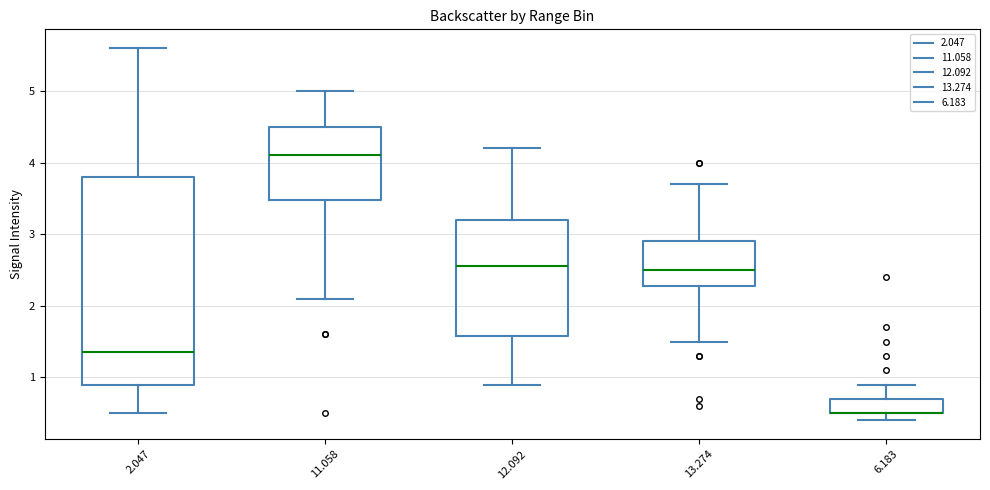

Comparing the boxes themselves (not the whiskers), which one is the tallest?

2.047